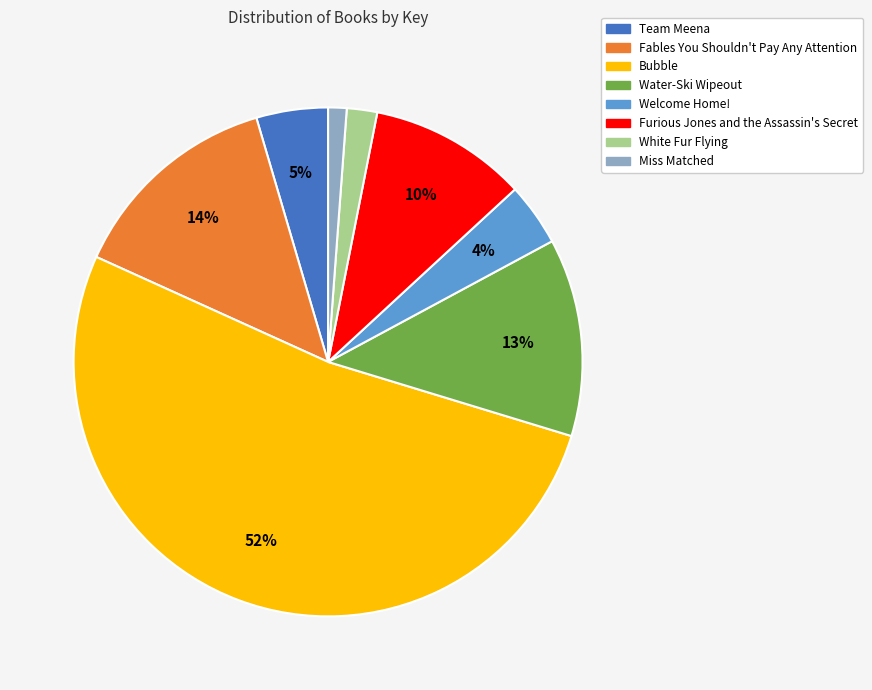

Count the number of slices in the pie.

8